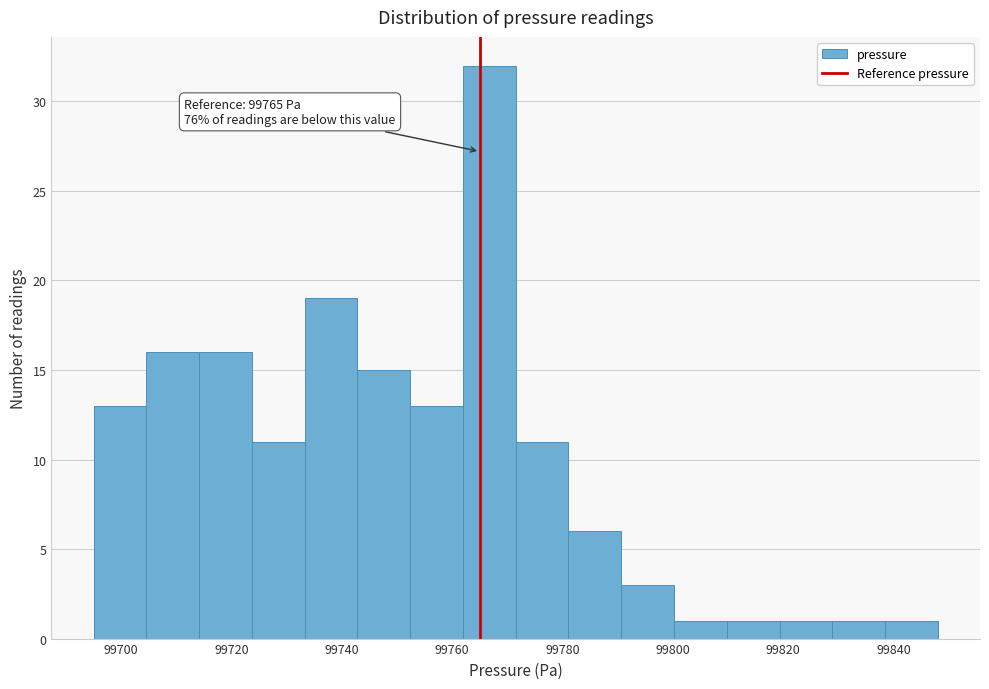

Which range on the x-axis has the tallest bar?

99762 to 99772